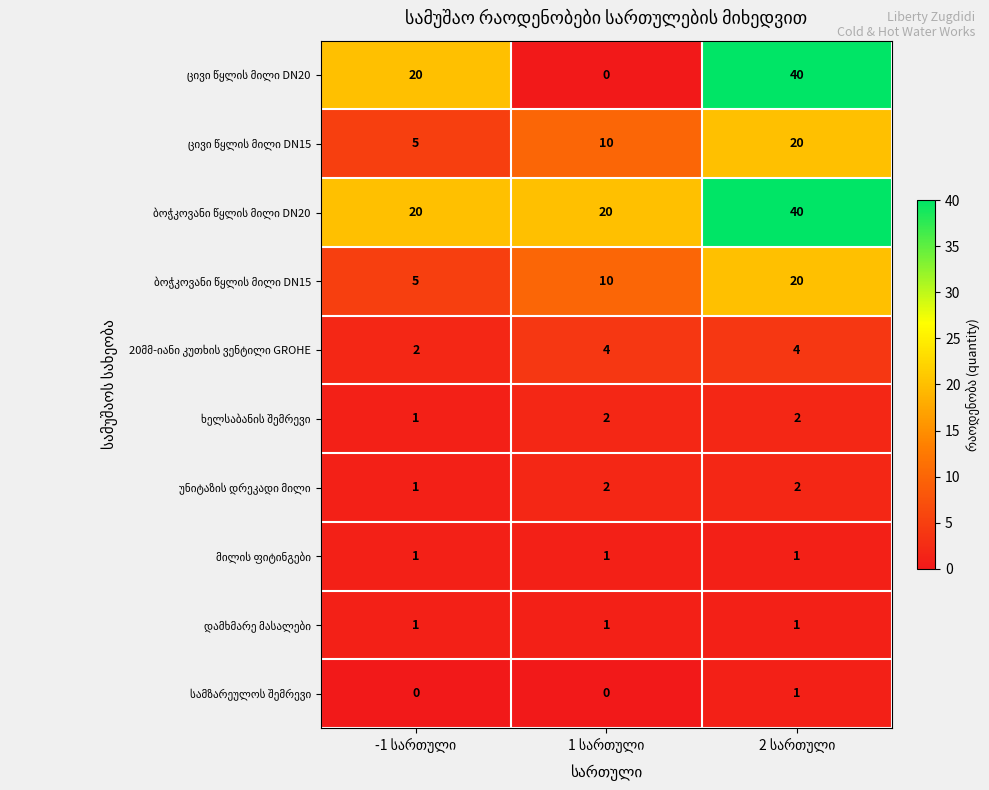

What is the greatest value displayed?

40